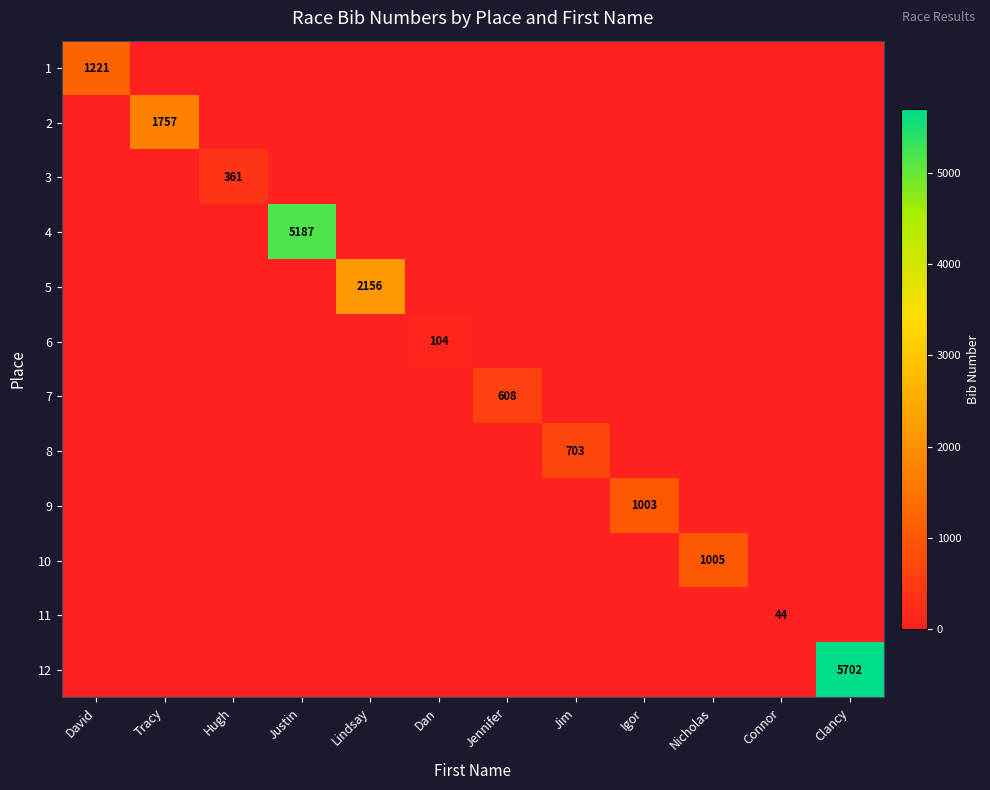

The 6 series shows 66 at Hugh. True or false?

False